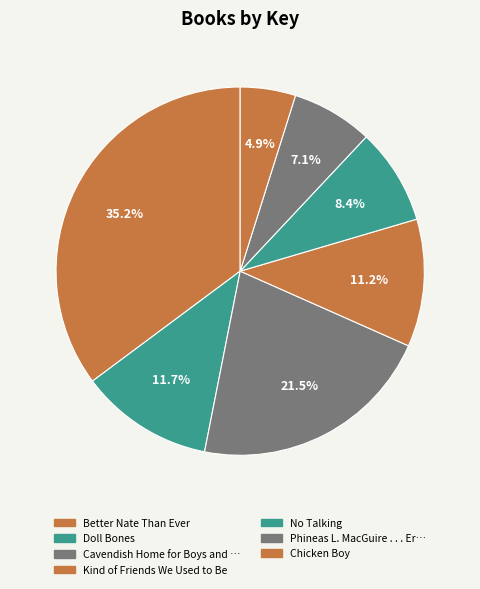

How many segments does this pie chart have?

7